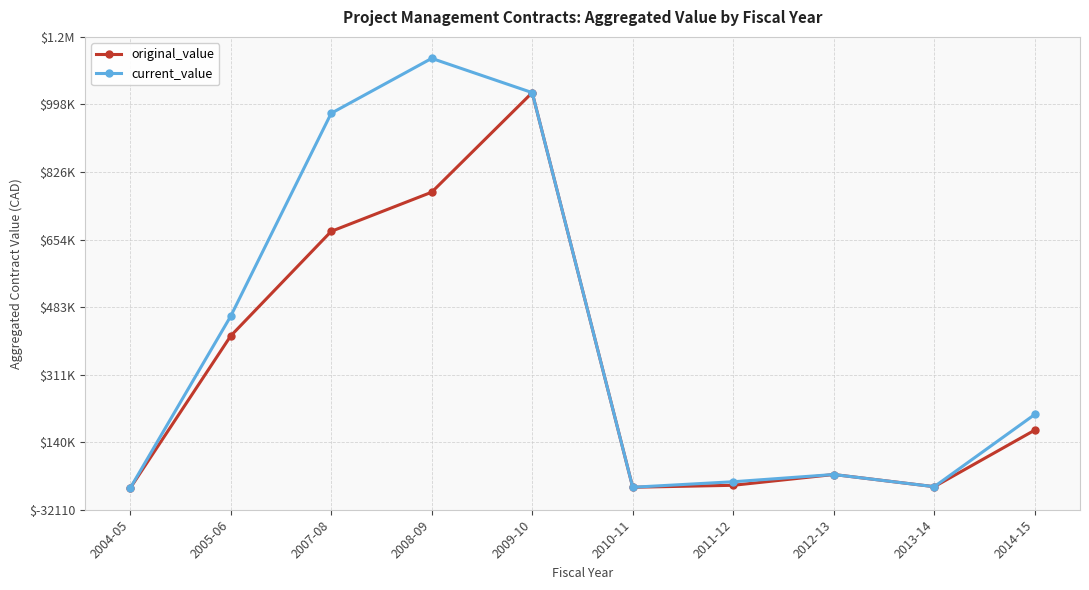

What is the average value of the original_value series?

321846.4